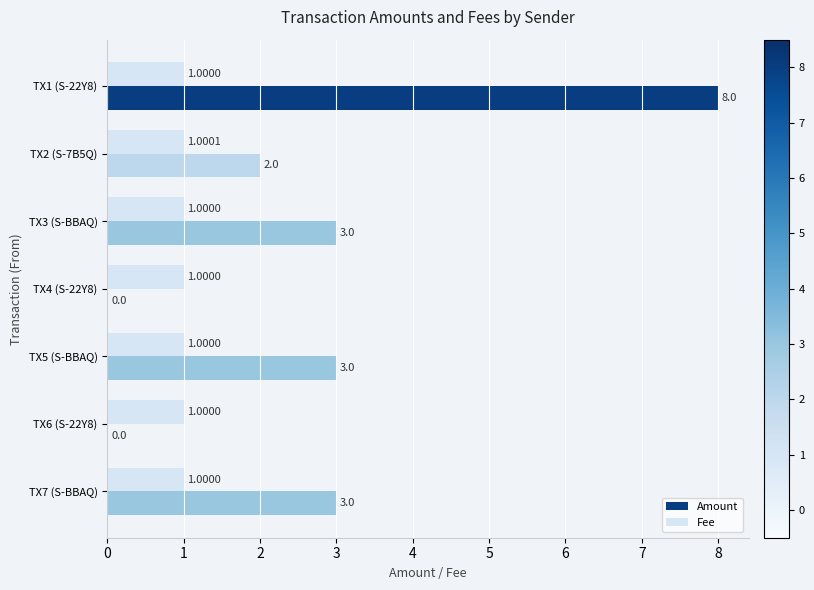

Is the value of Amount at TX4 (S-22Y8) greater than the value of Fee at TX5 (S-BBAQ)?

No